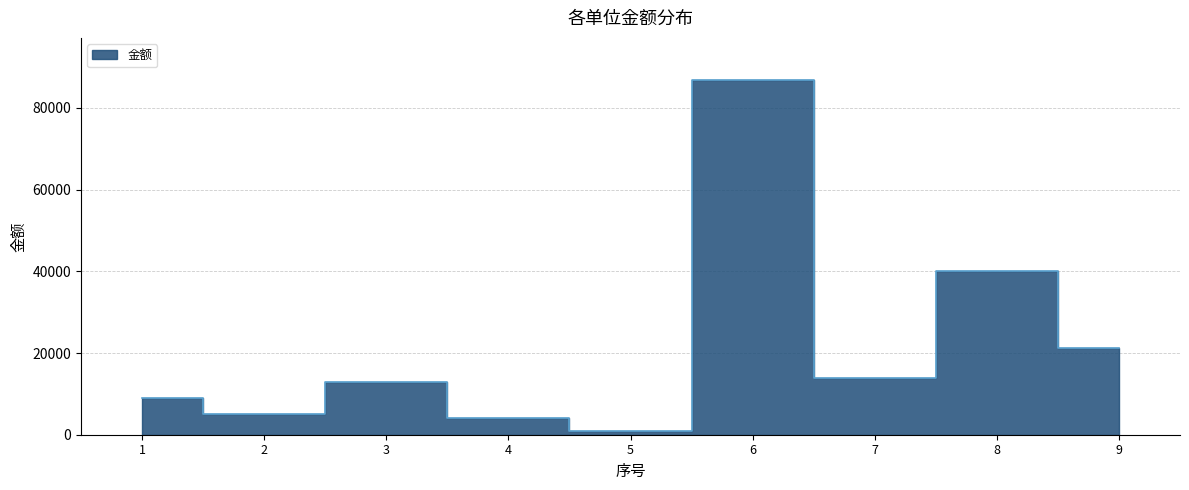

At which label does the data first exceed 12793?

3